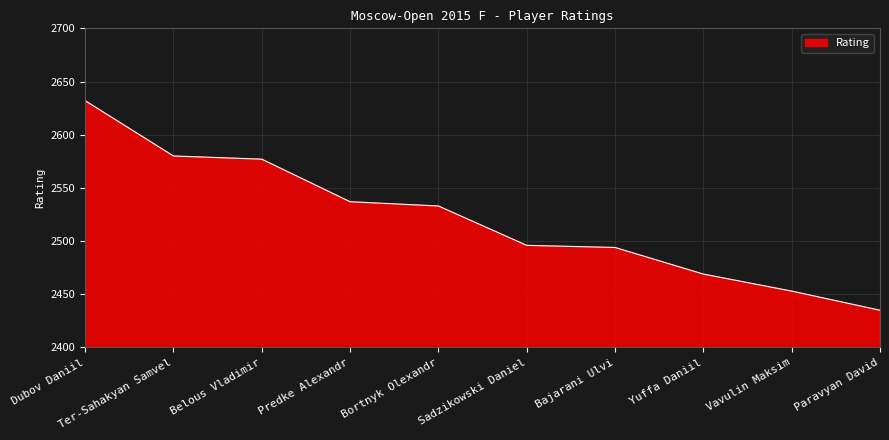

Which has a higher value, Vavulin Maksim or Belous Vladimir?

Belous Vladimir